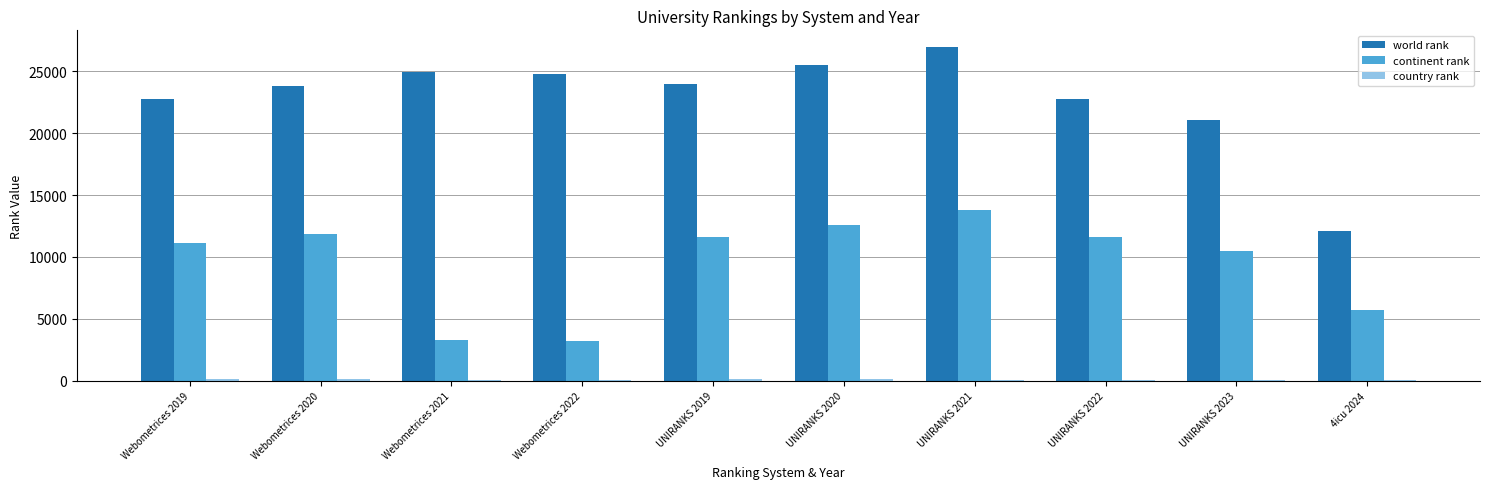

How many data points does each series have?

10